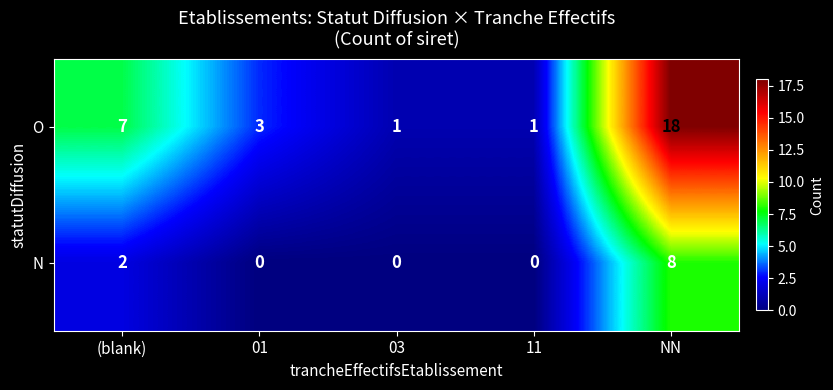

What is the difference between the highest and lowest values at 03?

1